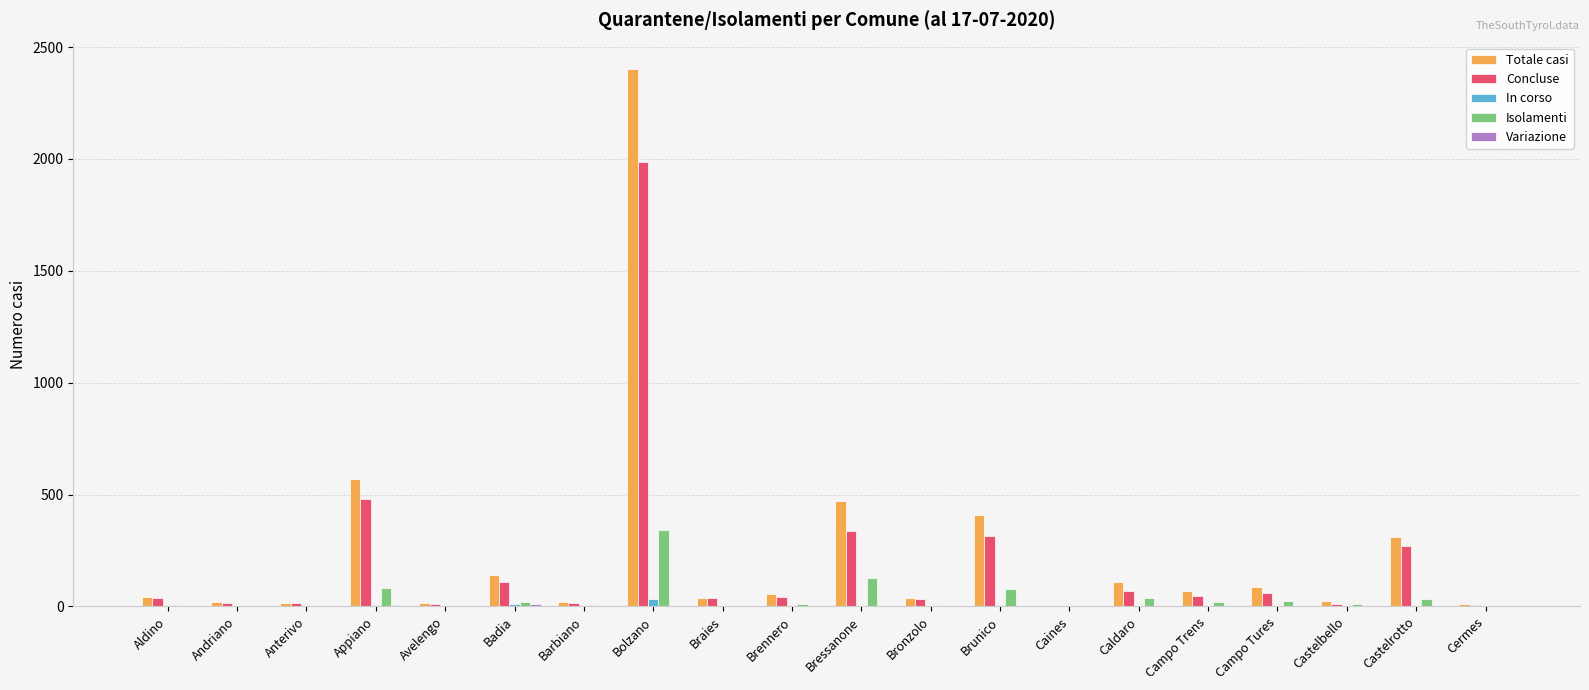

The Isolamenti series shows 83 at Appiano. True or false?

True